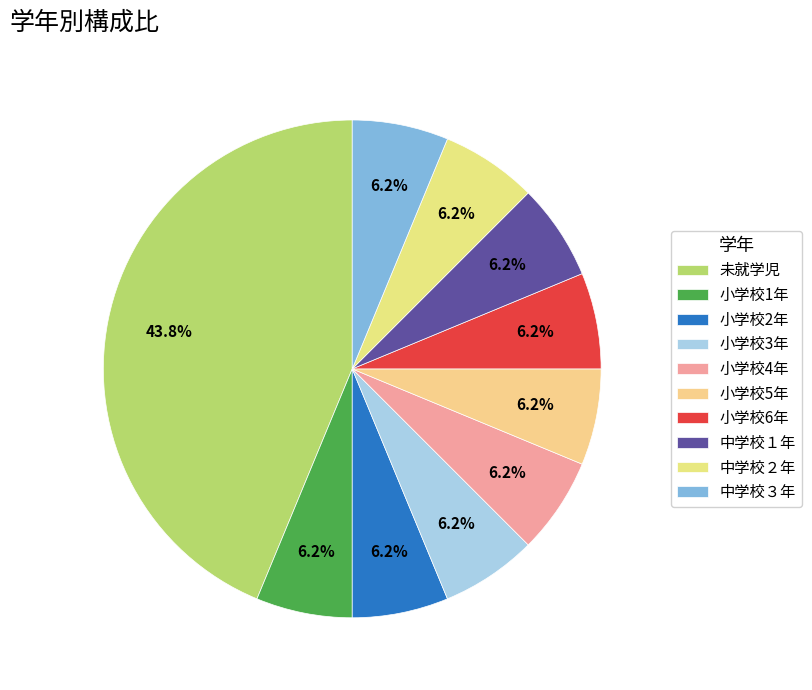

To the nearest percent, what is the difference between the largest and smallest slice percentages?

38%